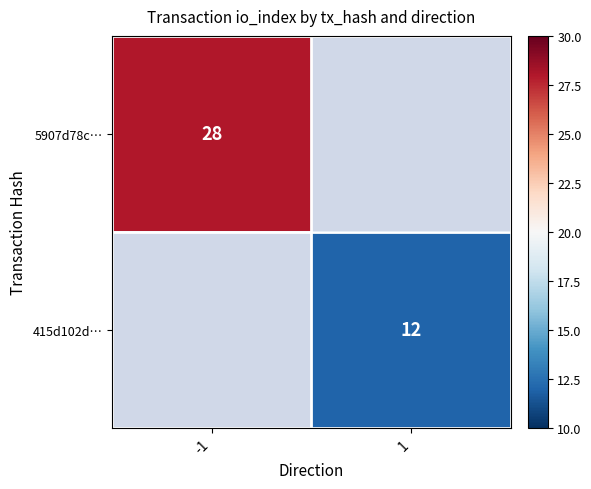

Which label corresponds to the largest value in the chart?

-1